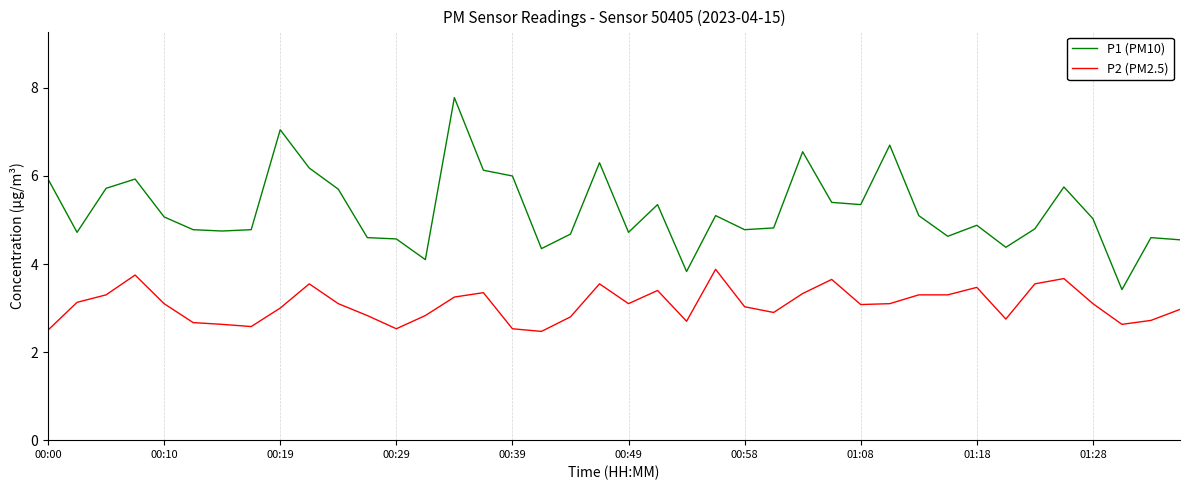

Rank the series by their maximum value, from lowest to highest.

P2 (PM2.5), P1 (PM10)